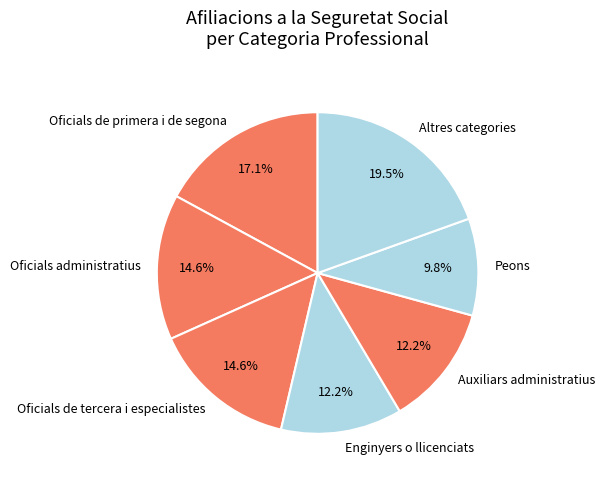

Which category has the smallest portion of the pie?

Peons